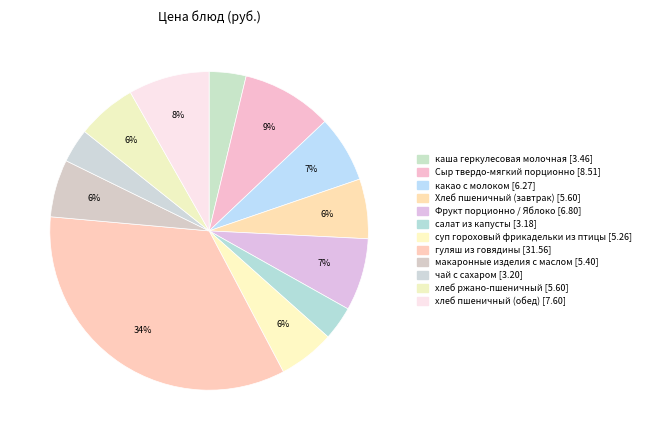

What is the total percentage of Хлеб пшеничный (завтрак) and какао с молоком?

12.8%